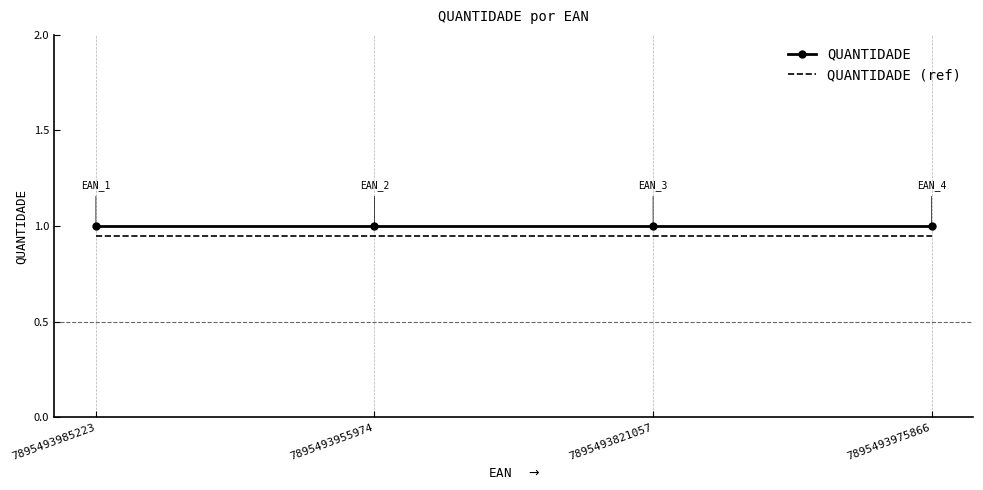

True or false: QUANTIDADE has a value of 1.0 at 7895493975866.

True